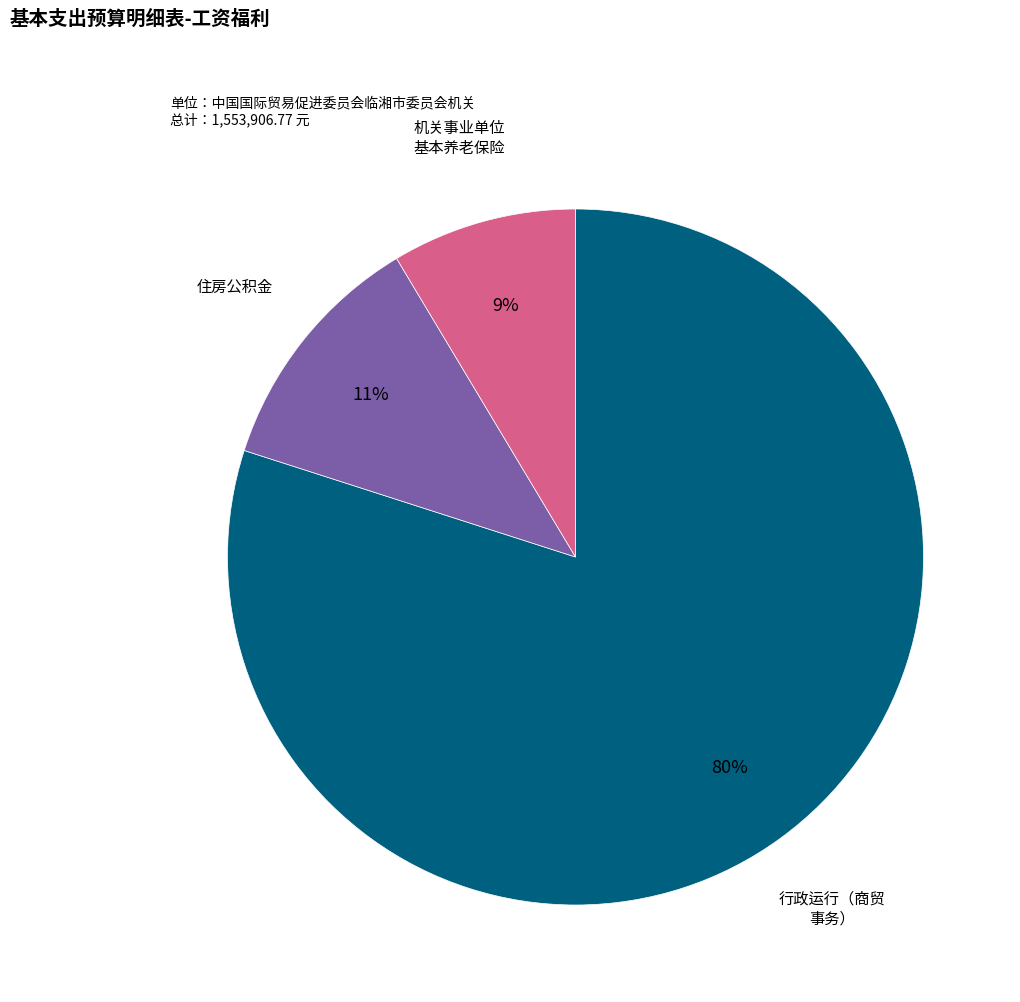

To the nearest percent, what is the difference between the largest and smallest slice percentages?

71%